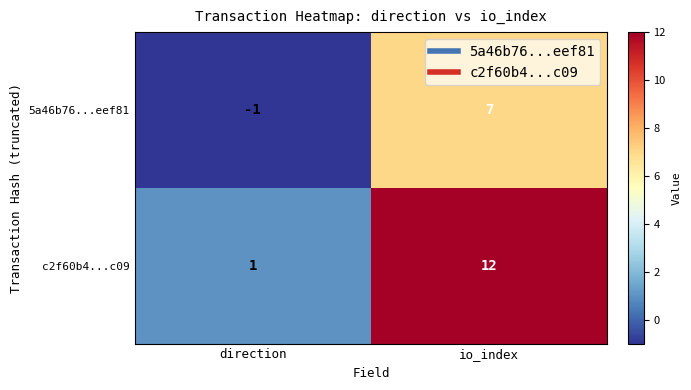

The value of c2f60b4...c09 at io_index is 12. True or false?

True